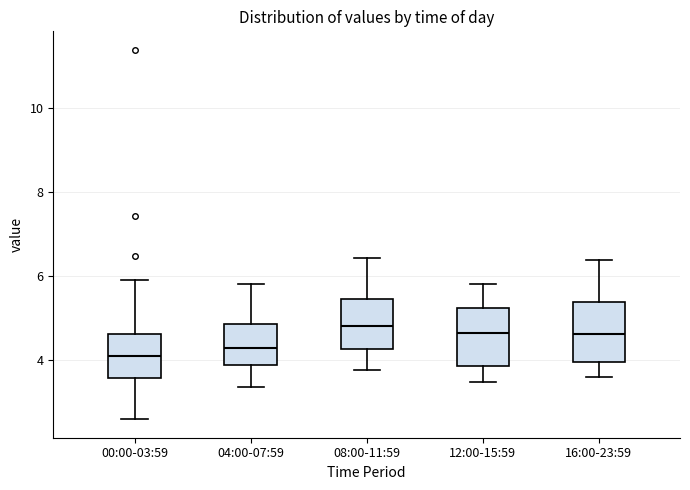

Reading left to right, read every box against the y-axis: the position of its median line, the range the box covers, and the ends of its whiskers. The values are not printed on the chart, so give them approximately, as read against the axis.

00:00-03:59: median 4.0, box 3.6 to 4.6, whiskers 2.6 to 6.0
04:00-07:59: median 4.2, box 3.8 to 4.8, whiskers 3.4 to 5.8
08:00-11:59: median 4.8, box 4.2 to 5.4, whiskers 3.8 to 6.4
12:00-15:59: median 4.6, box 3.8 to 5.2, whiskers 3.4 to 5.8
16:00-23:59: median 4.6, box 4.0 to 5.4, whiskers 3.6 to 6.4